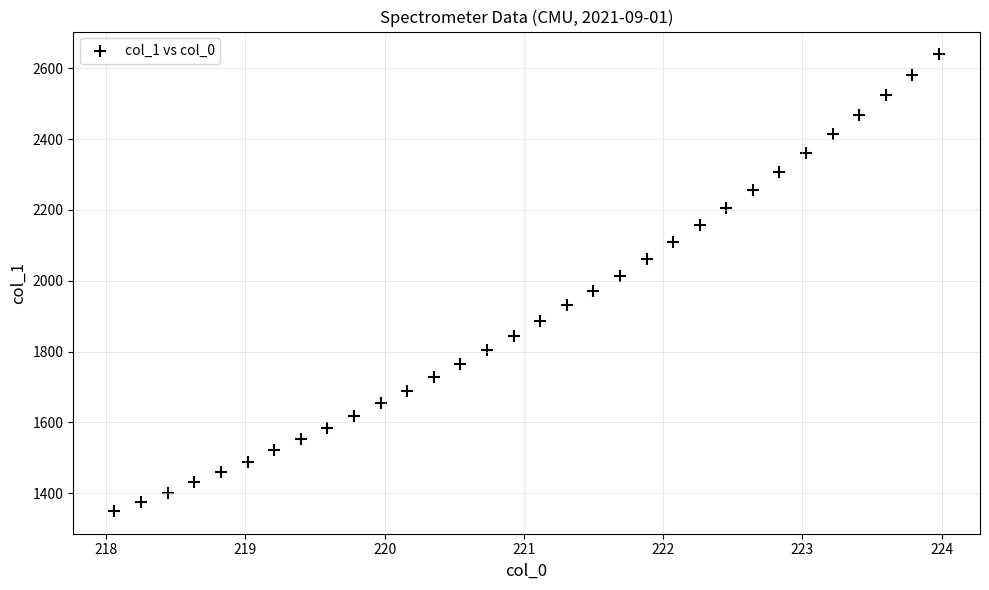

What is the range of Y values (max minus min)?

1289.2